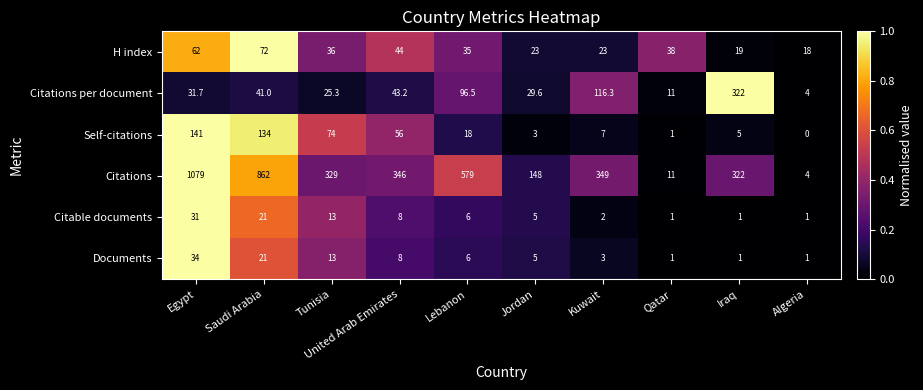

Read the H index value at Algeria.

18.0